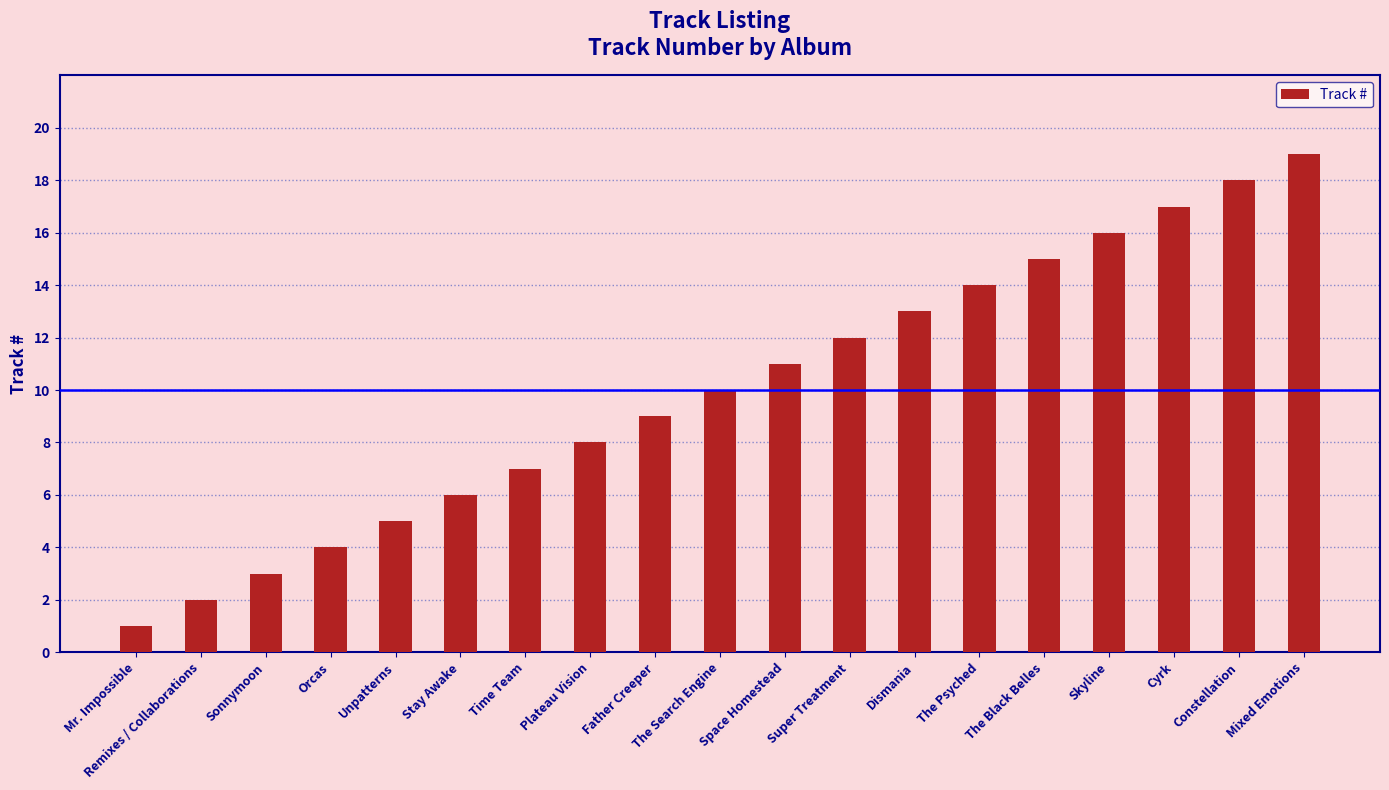

The value at Skyline is 9. True or false?

False